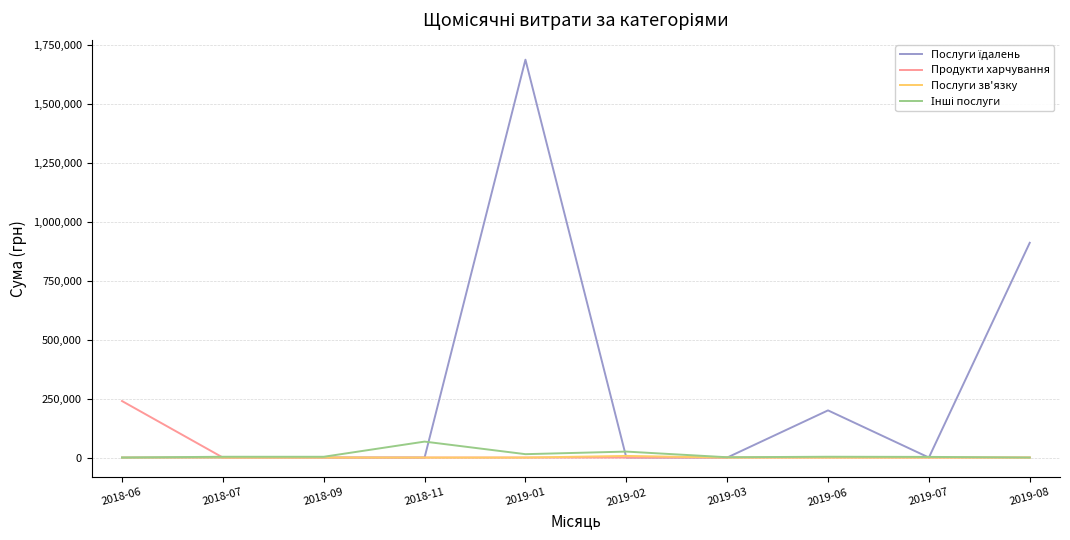

Which category has the highest value across all series?

2019-01